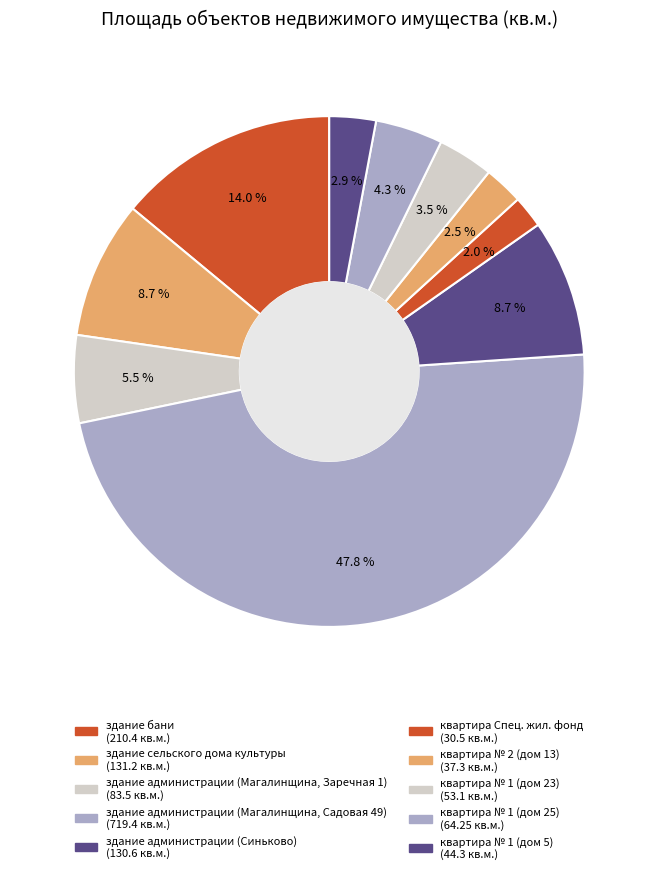

What is the change in value from квартира № 2 (дом 13) to квартира № 1 (дом 23)?

+15.8